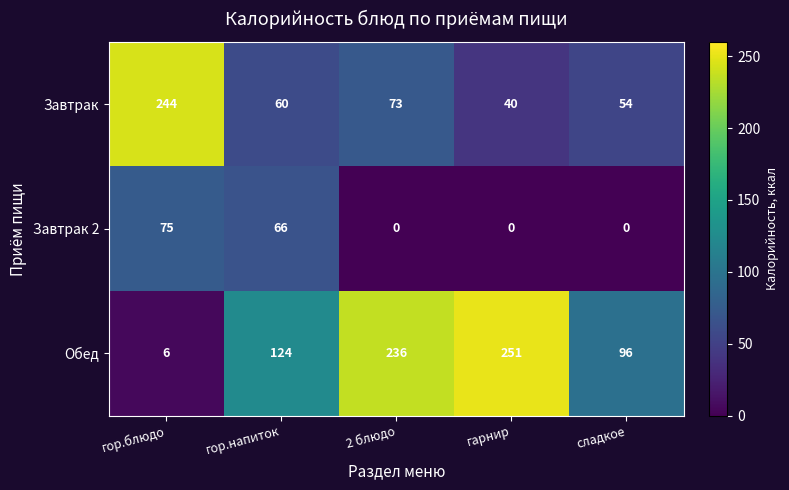

Which series has the largest range (max minus min)?

Обед